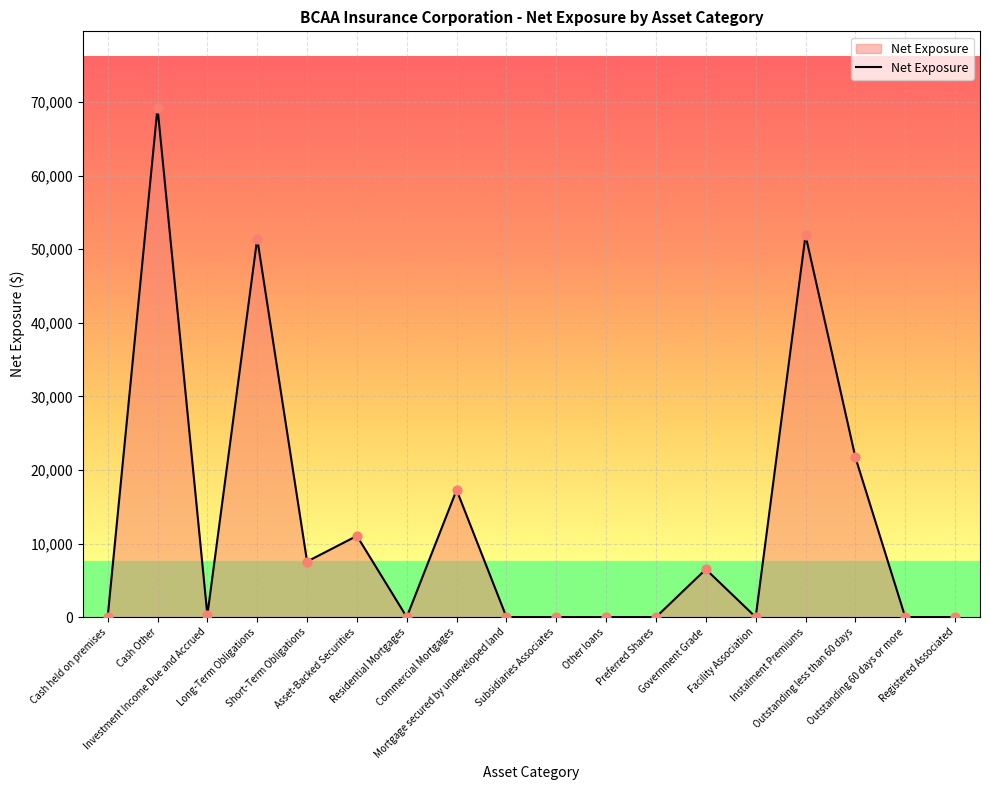

Which has a higher value, Long-Term Obligations or Outstanding 60 days or more?

Long-Term Obligations